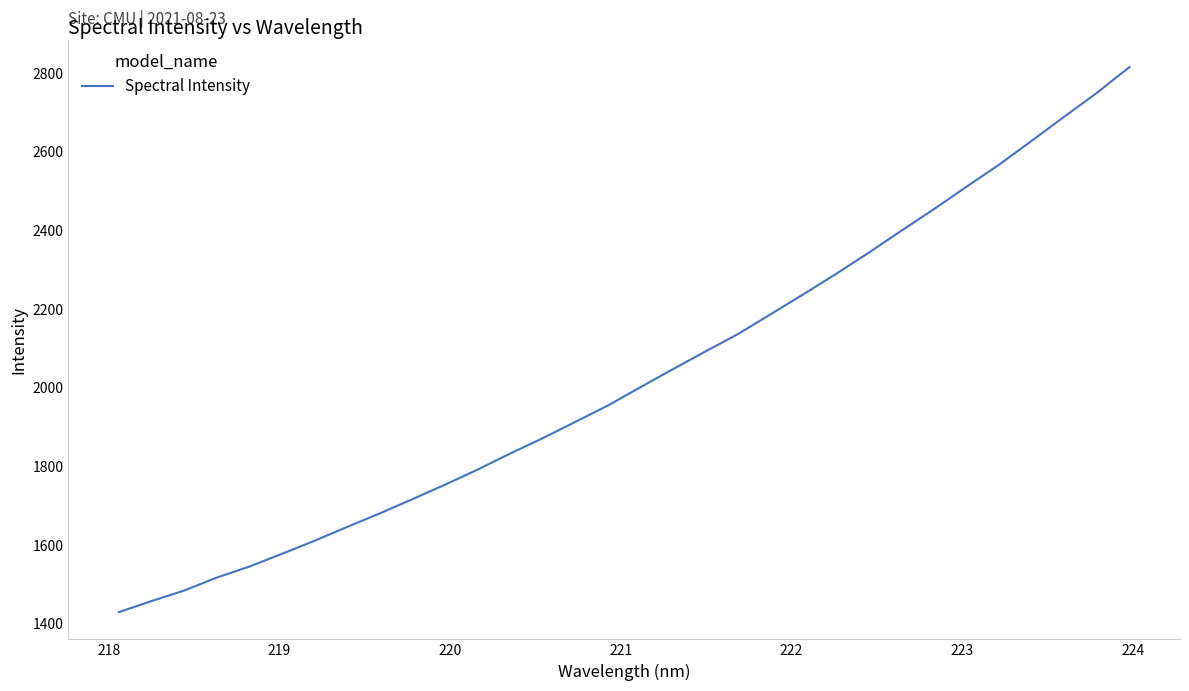

What is the difference between the maximum and minimum values?

1385.1